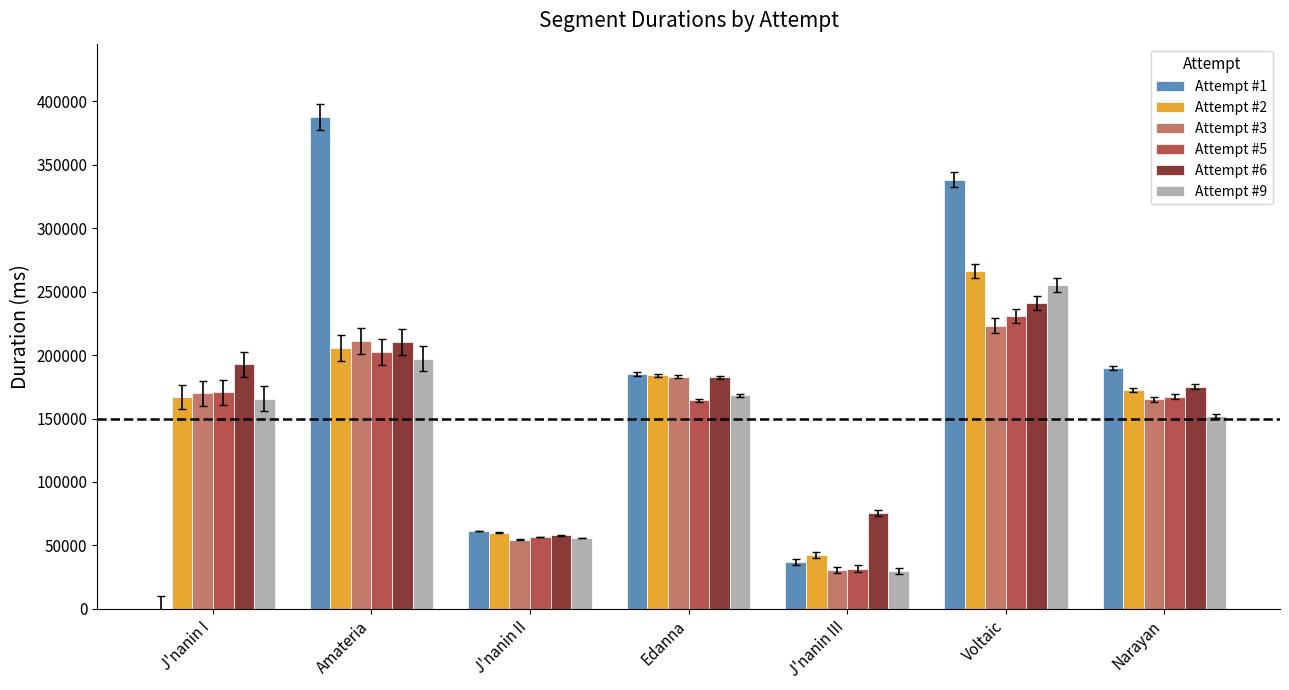

Which category has the highest value in the Attempt #6 series?

Voltaic